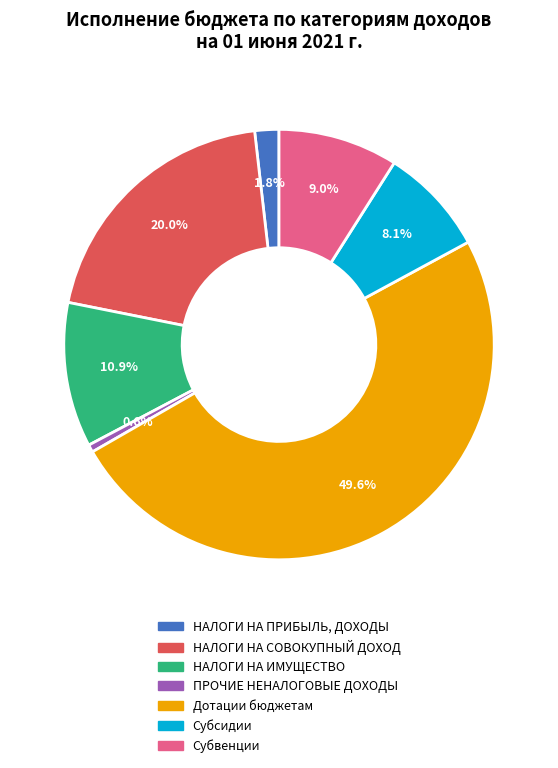

To the nearest percent, what percentage of the pie is НАЛОГИ НА ИМУЩЕСТВО?

11%